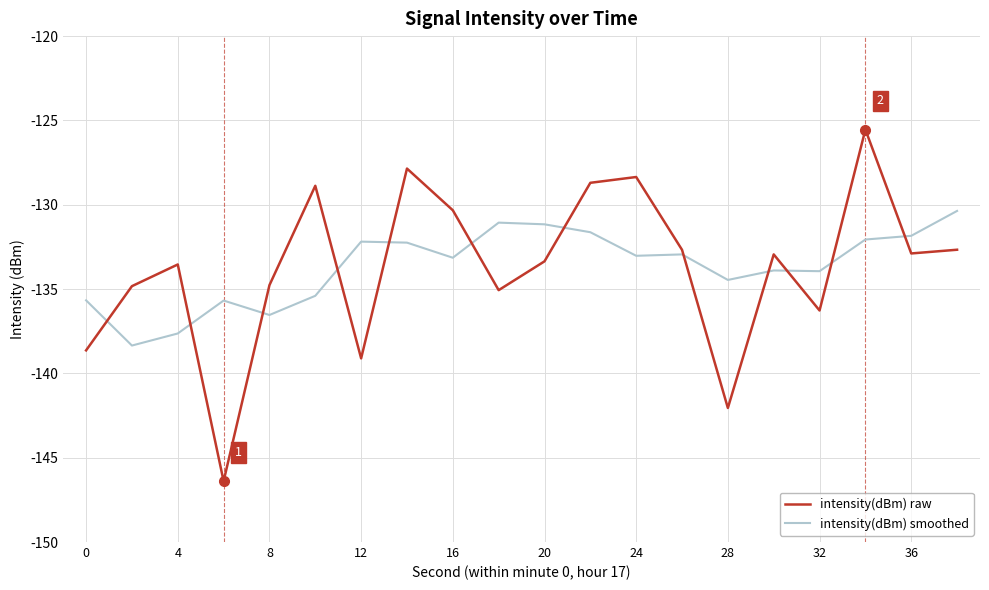

Which series has the widest spread of values?

intensity(dBm) raw